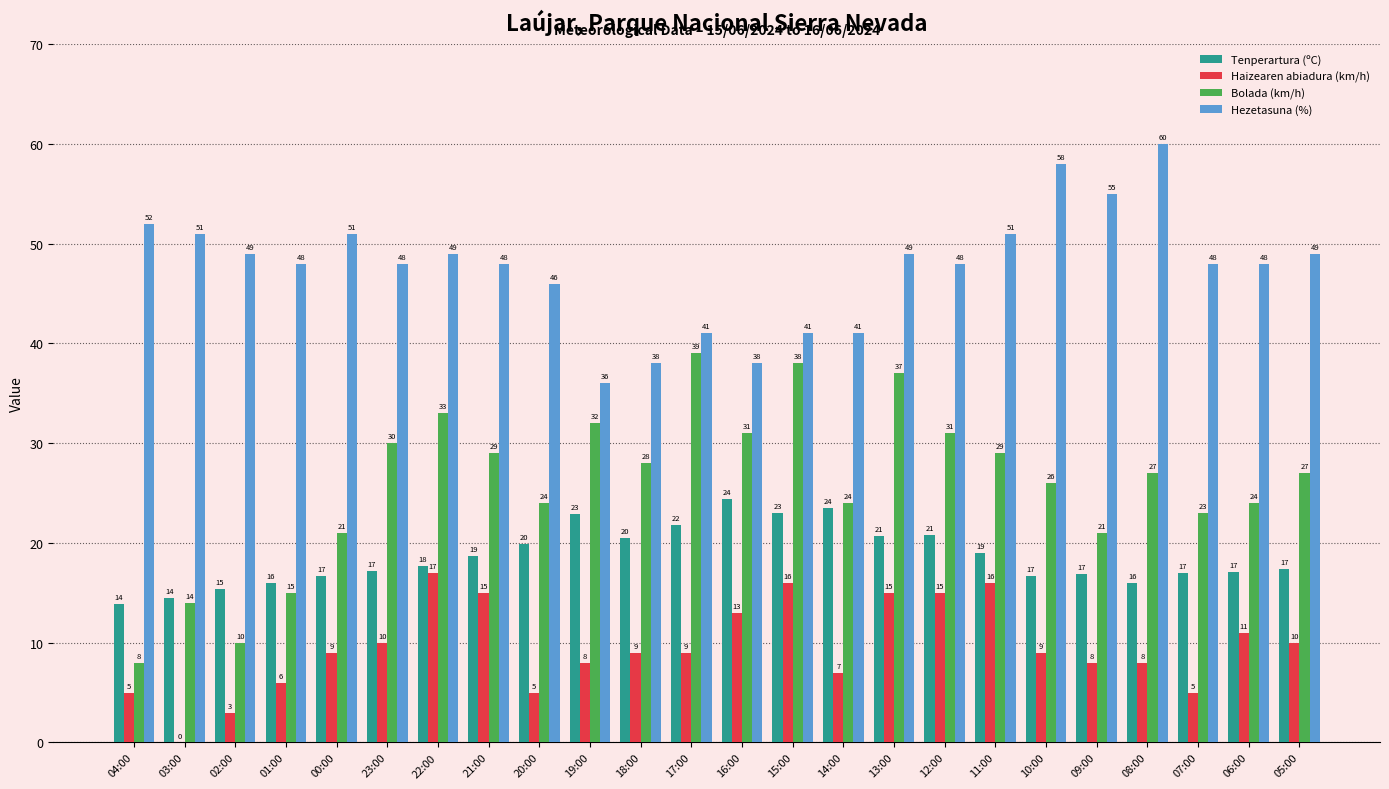

What is the sum of all Haizearen abiadura (km/h) values?

229.0